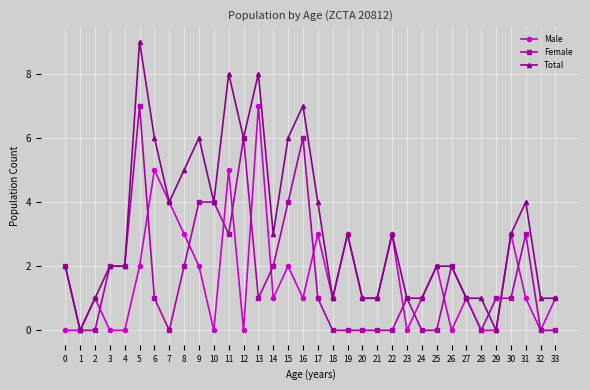

What is the total value across all series at 26?

4